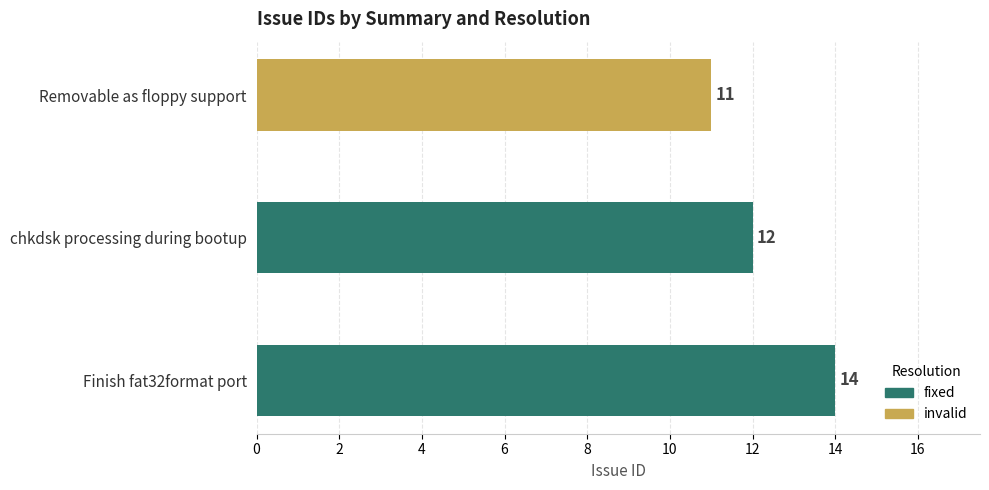

What is the average value?

12